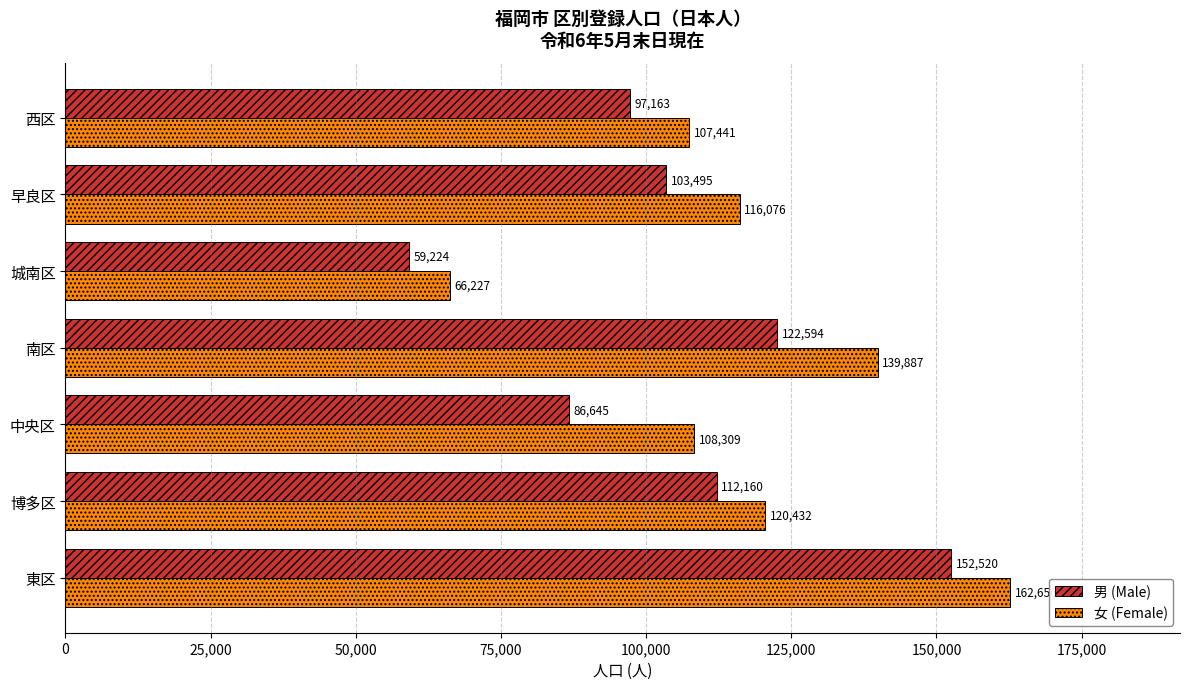

What is the sum of all 女 (Female) values?

821028